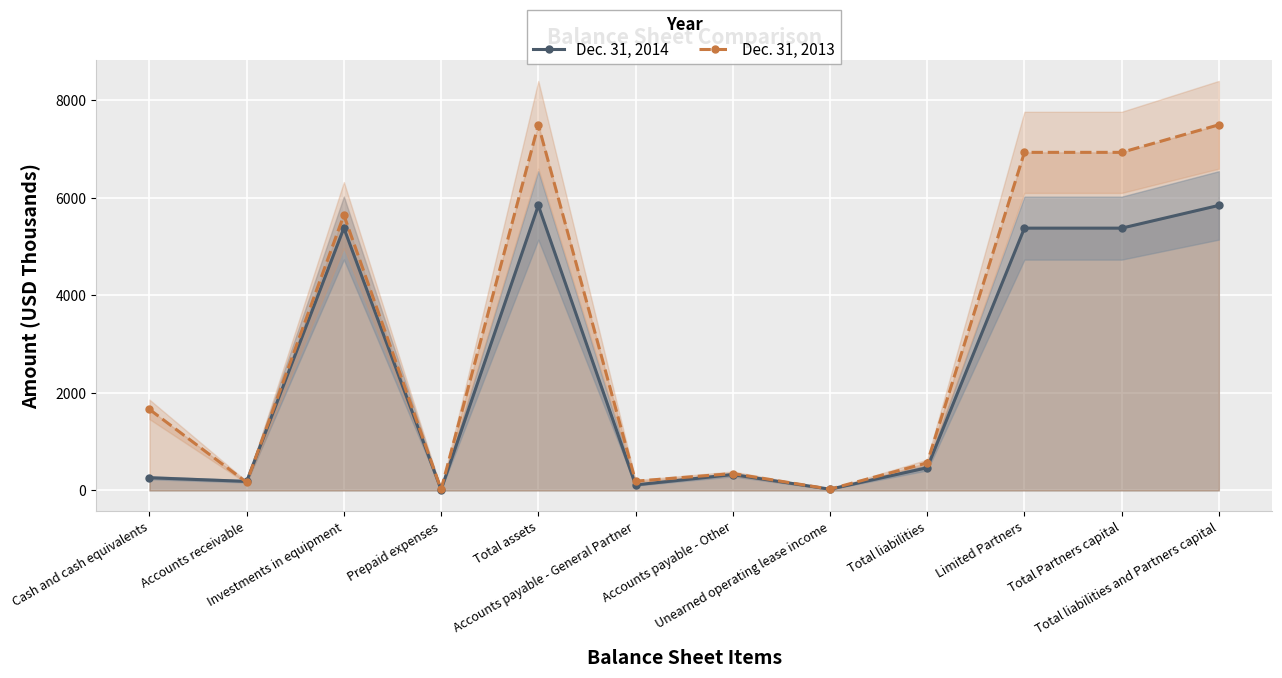

How many data points does each series have?

12